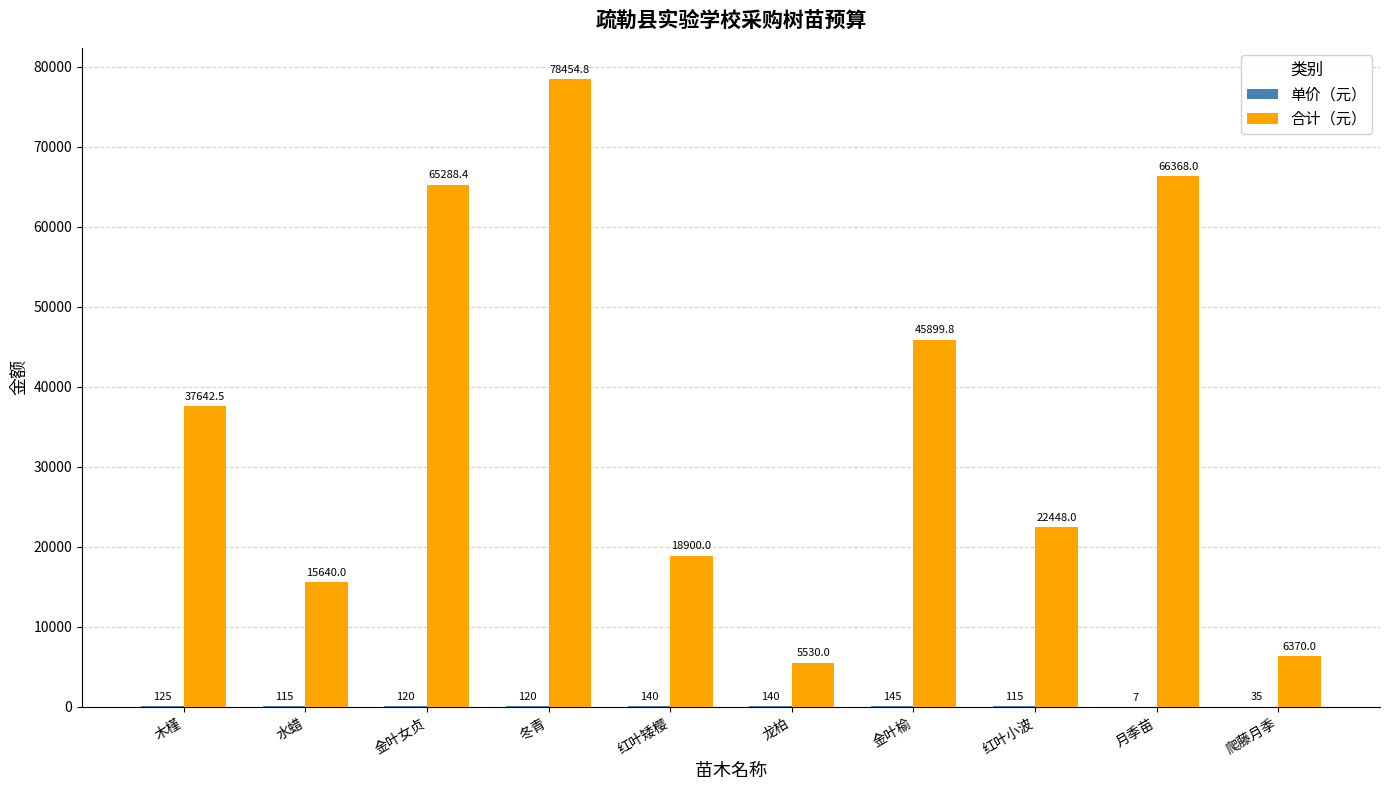

What is the maximum value shown in the chart?

78454.8